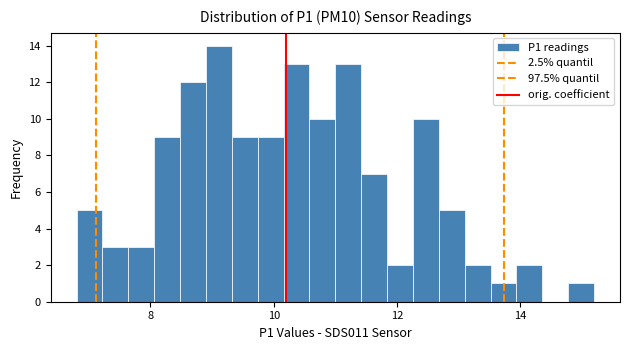

Around what value on the x-axis is the tallest bar? Give the approximate position of its centre, as read against the axis.

9.2